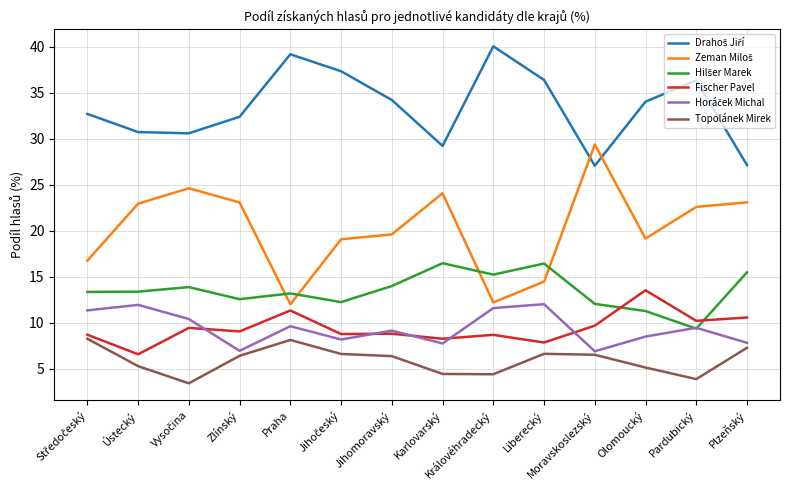

The Fischer Pavel series shows 7.8 at Liberecký. True or false?

True